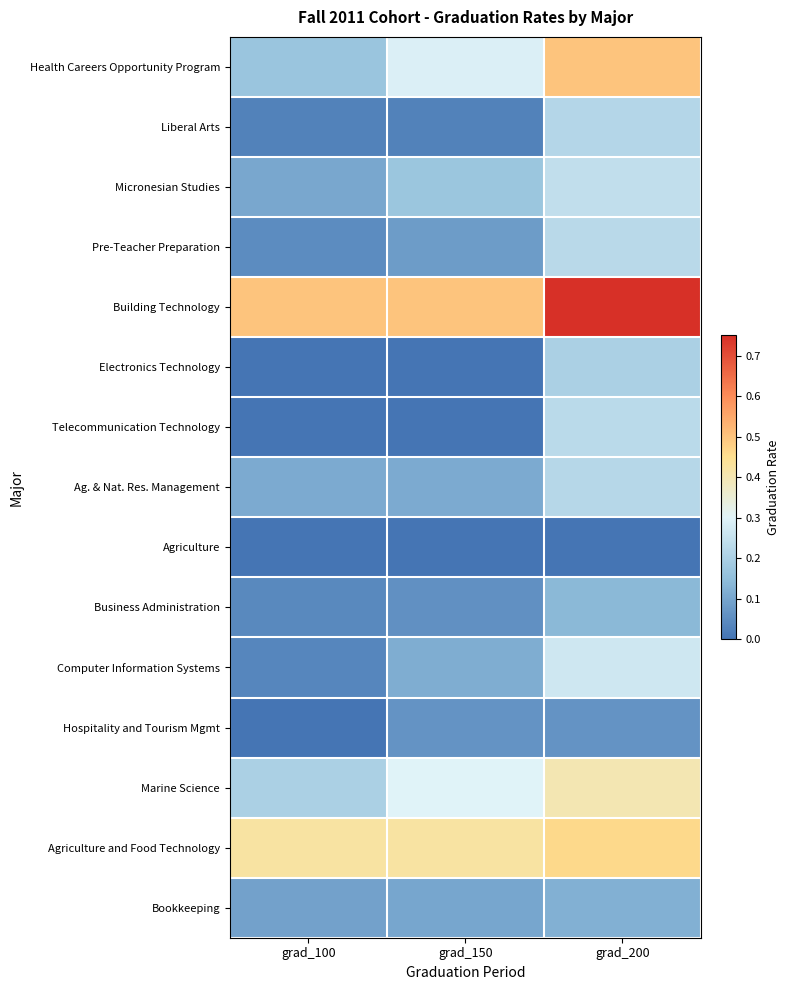

At how many categories does at least one series exceed 0?

3